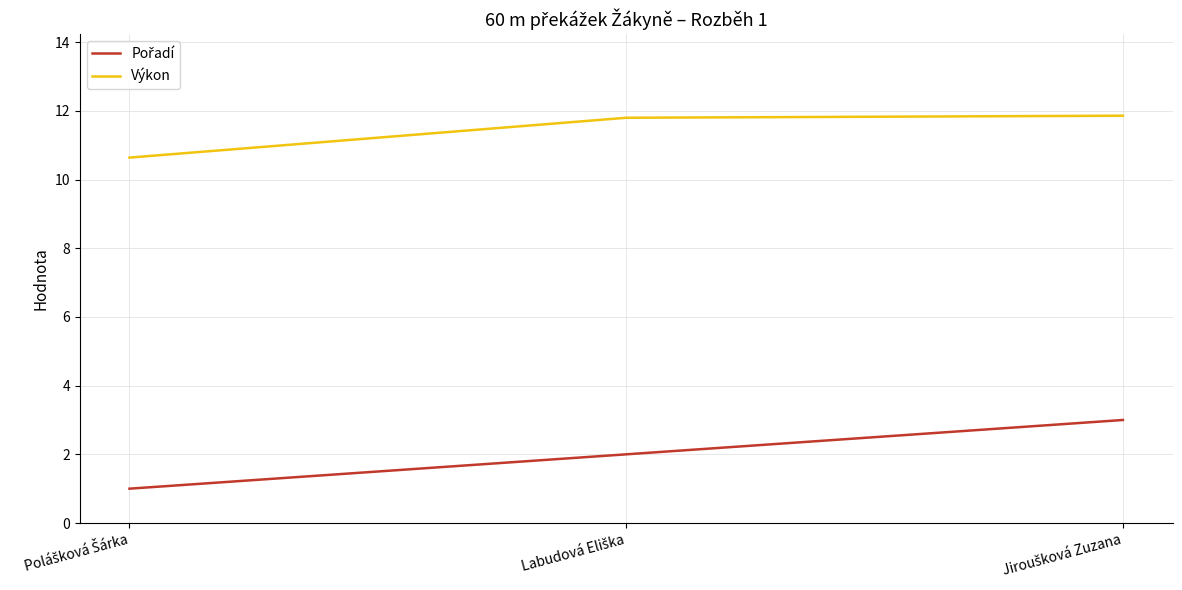

What is the maximum value shown in the chart?

11.9